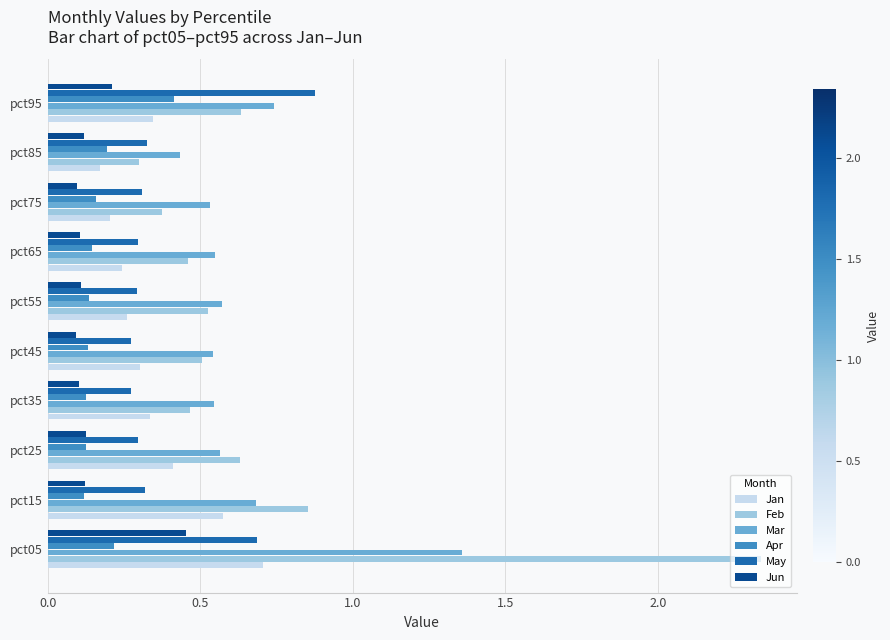

Which series has the largest range (max minus min)?

Feb